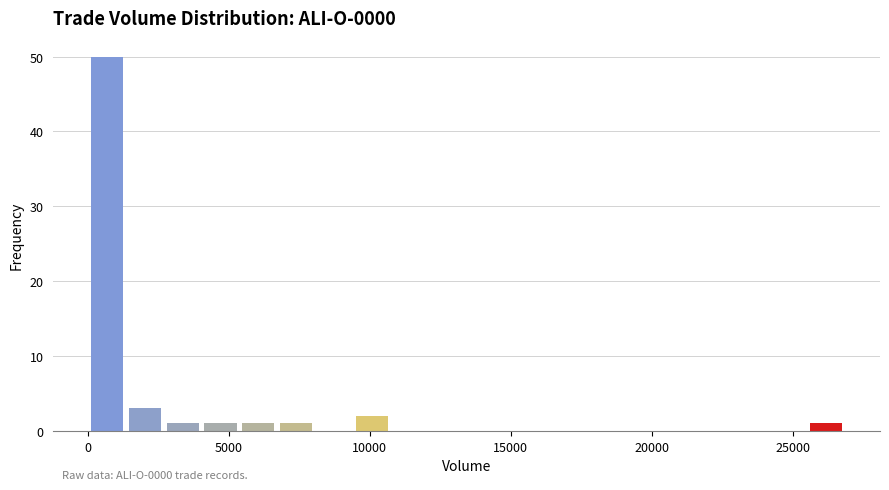

Read against the x-axis, roughly where is the centre of the tallest bar?

500